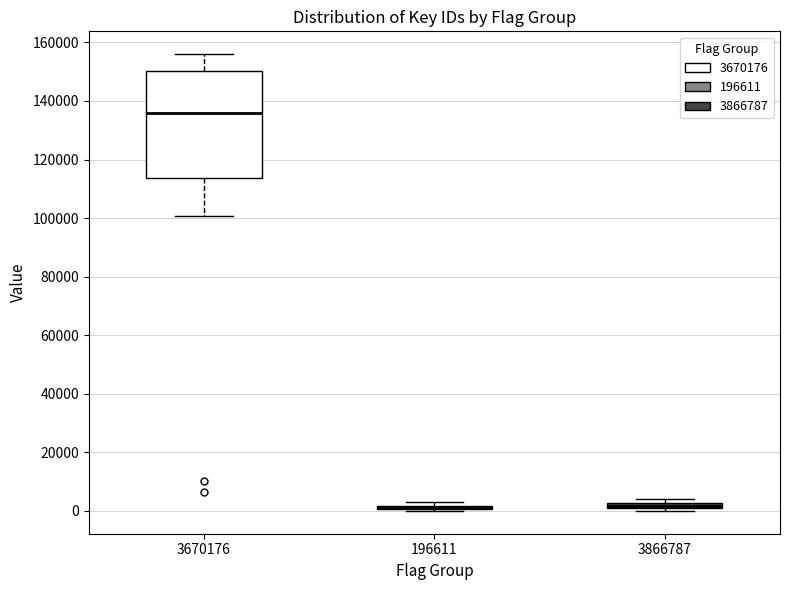

Which box is the tallest, from its lower edge to its upper edge?

3670176